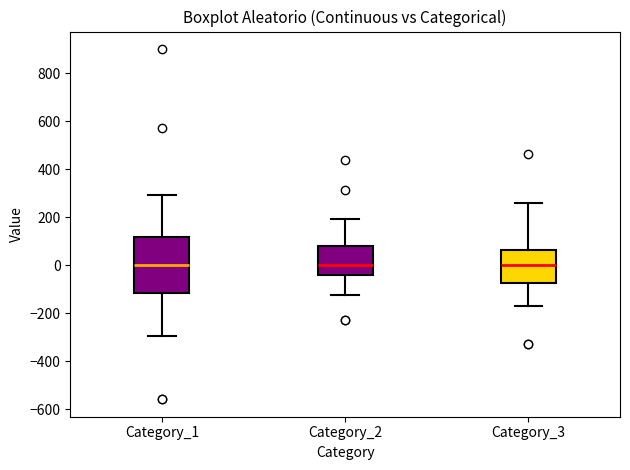

Where does the upper whisker of the box for Category_3 end on the y-axis? The values are not printed on the chart, so give them approximately, as read against the axis.

260